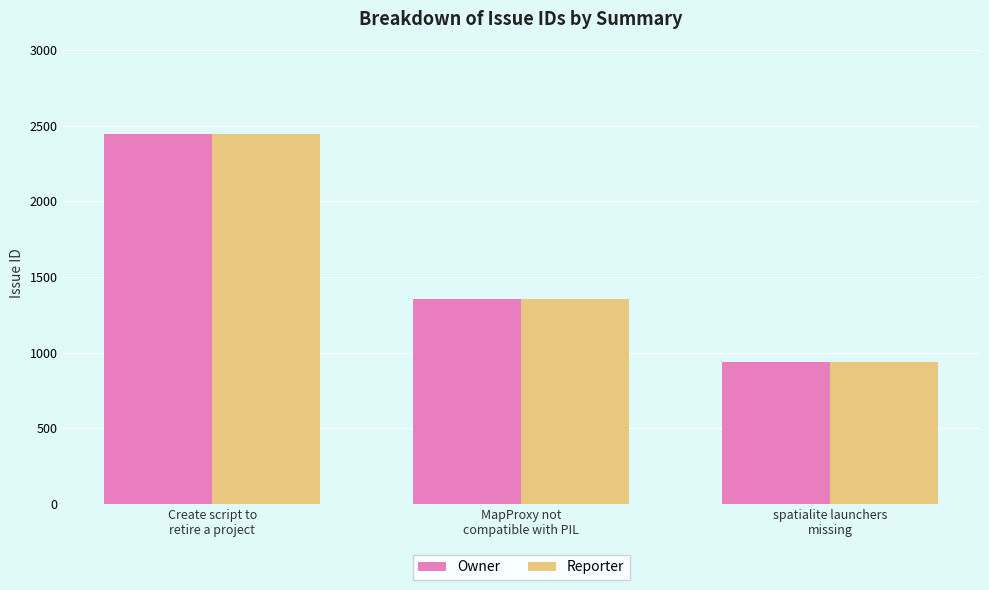

Count the Reporter values in the range 935 to 2445.

3